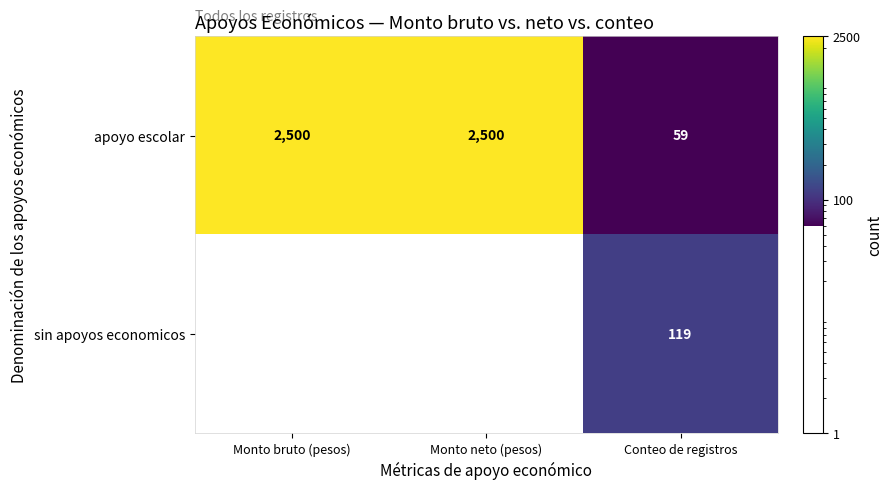

Which series has the widest spread of values?

apoyo escolar